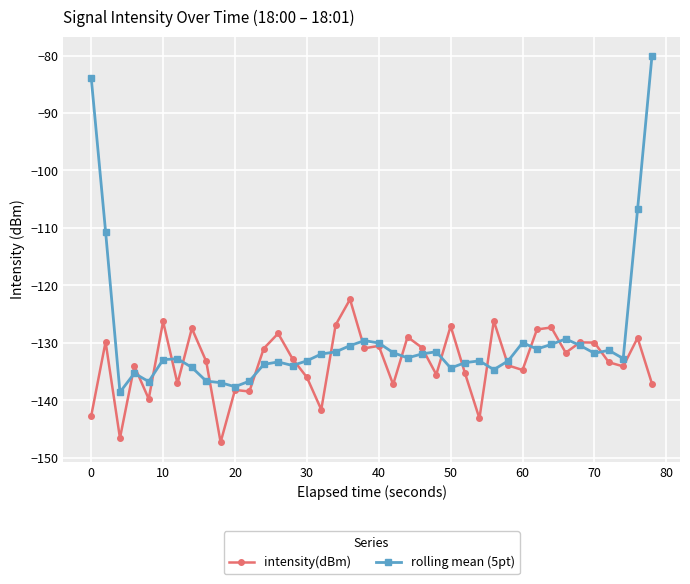

Which series has the largest total across all categories?

rolling mean (5pt)